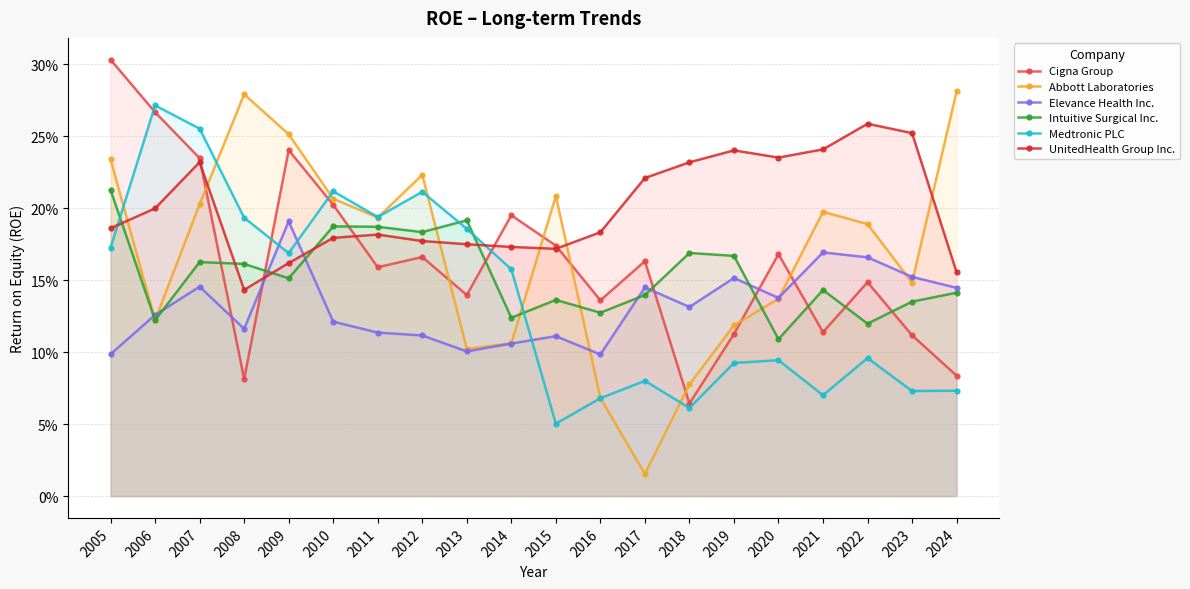

At which category does the chart reach its minimum across all series?

2017